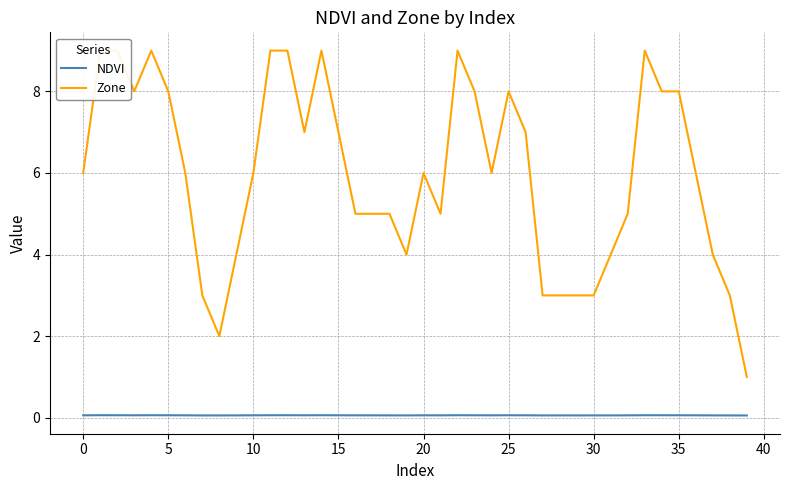

True or false: NDVI and Zone intersect in this chart.

False